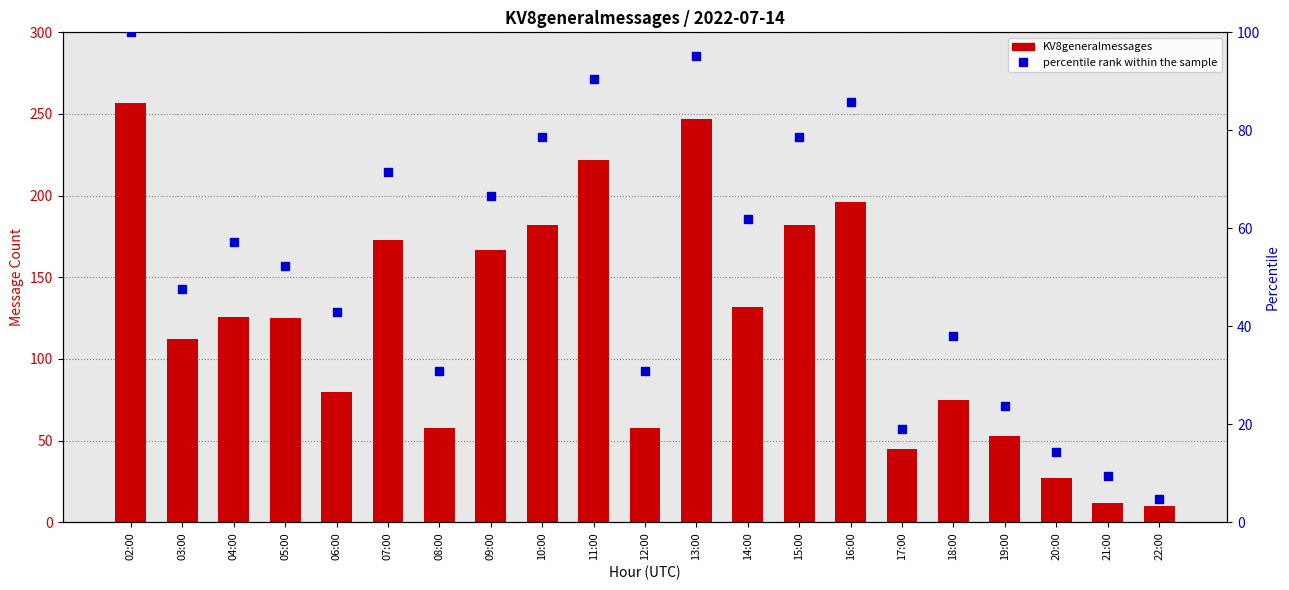

Which series has the largest total across all categories?

KV8generalmessages